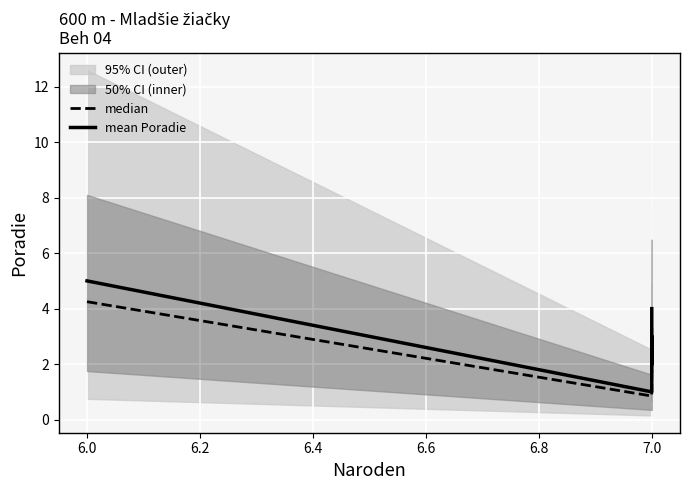

How many lines are shown in the chart?

2